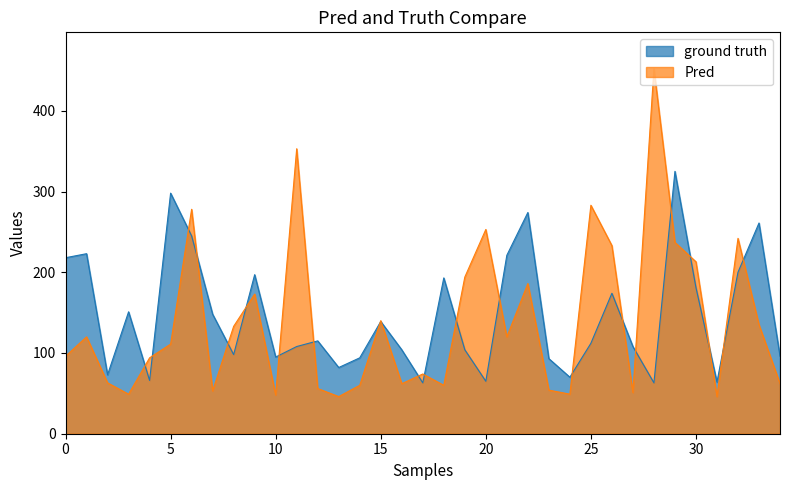

How many values in the Pred series exceed 111?

17